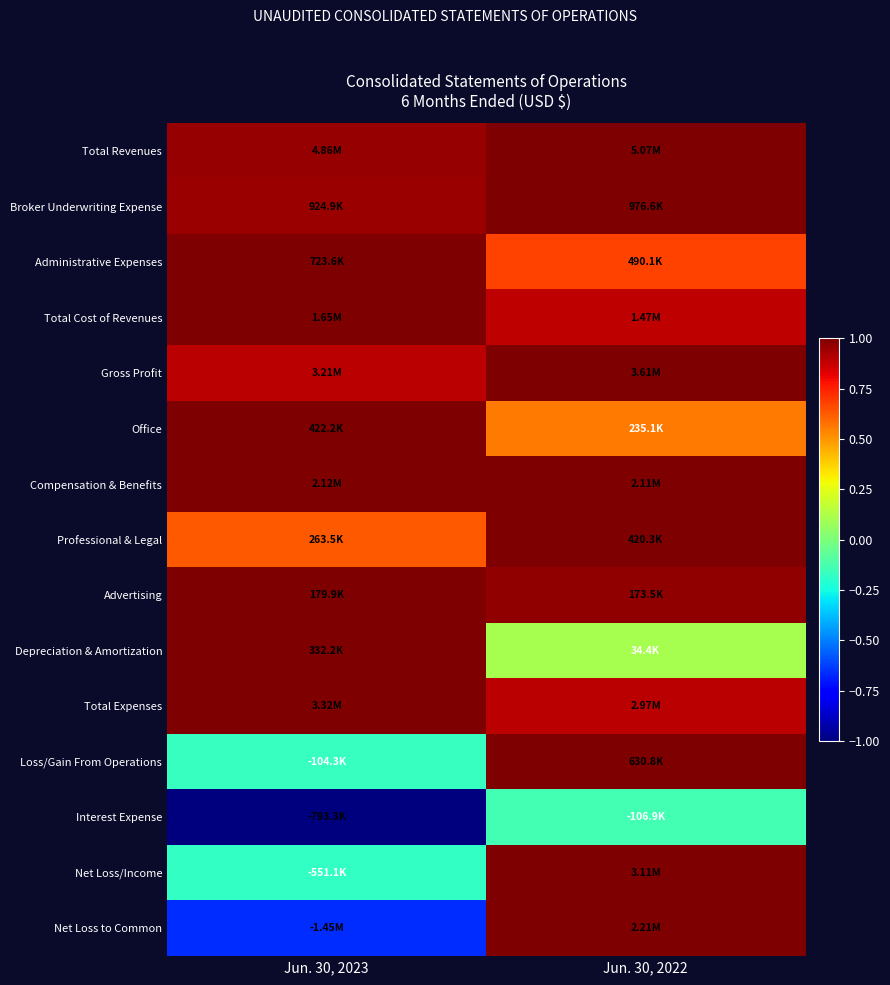

At how many categories does at least one series exceed 0?

2